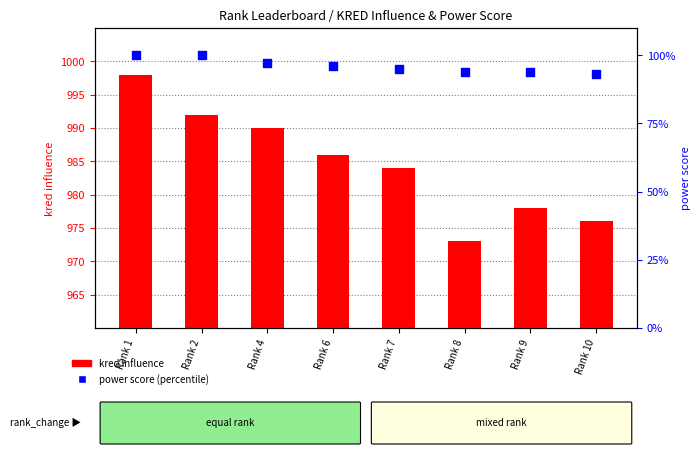

What is the total value across all series at Rank 2?

1092